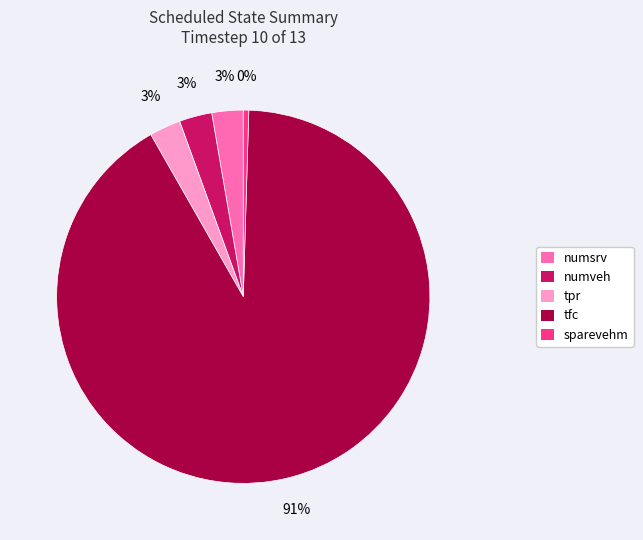

How many segments does this pie chart have?

5